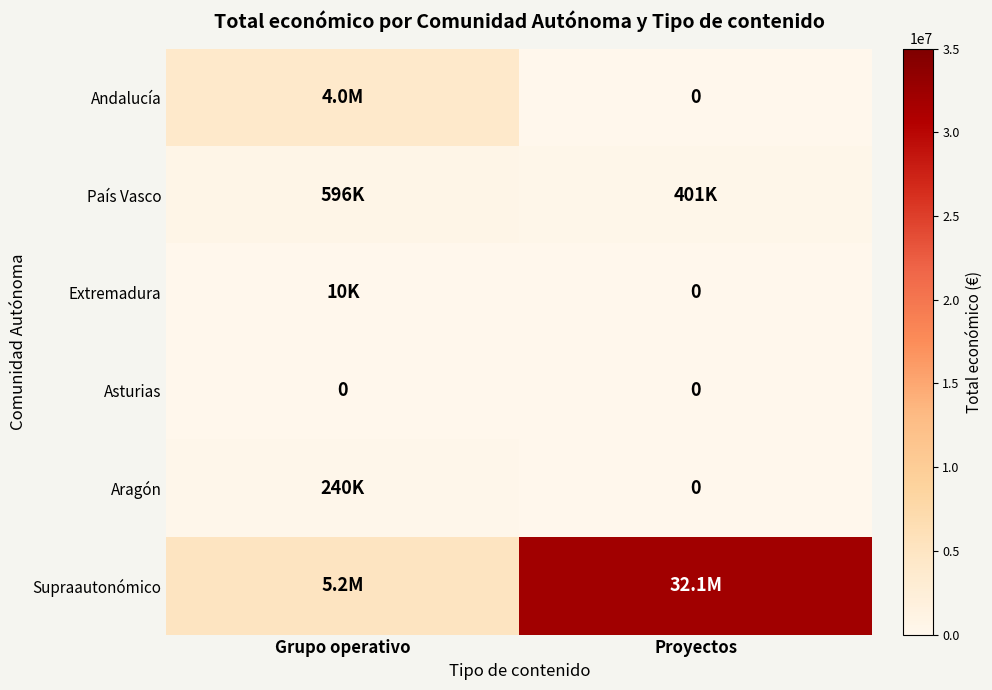

Is it true that Asturias equals 0 at Proyectos?

True